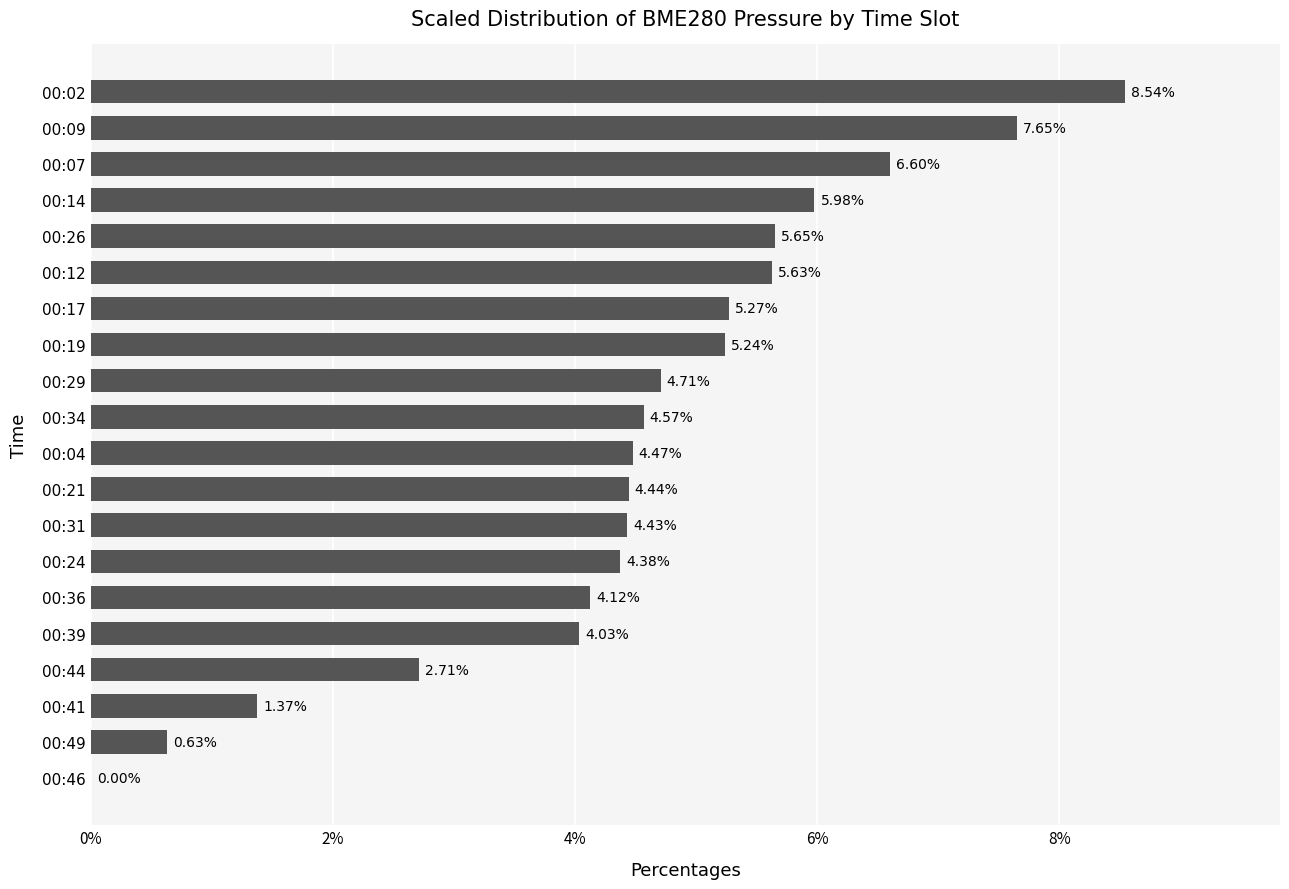

What is the change in value from 00:07 to 00:49?

-6.0